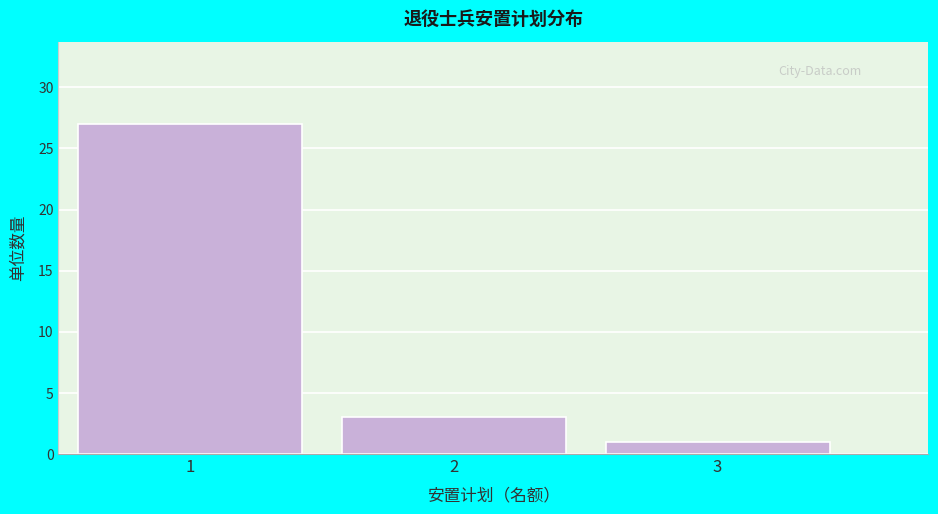

Reading left to right, transcribe all the data shown in this chart.

1=27	2=3	3=1